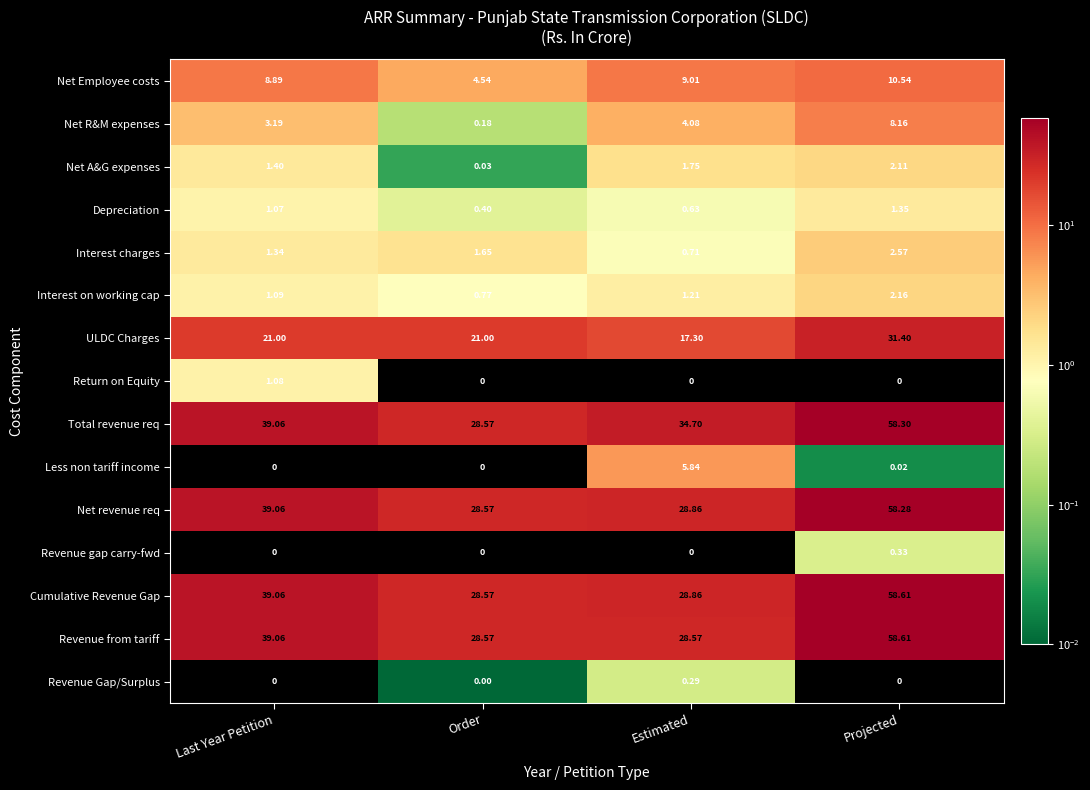

At which category is the sum across all series the highest?

Projected